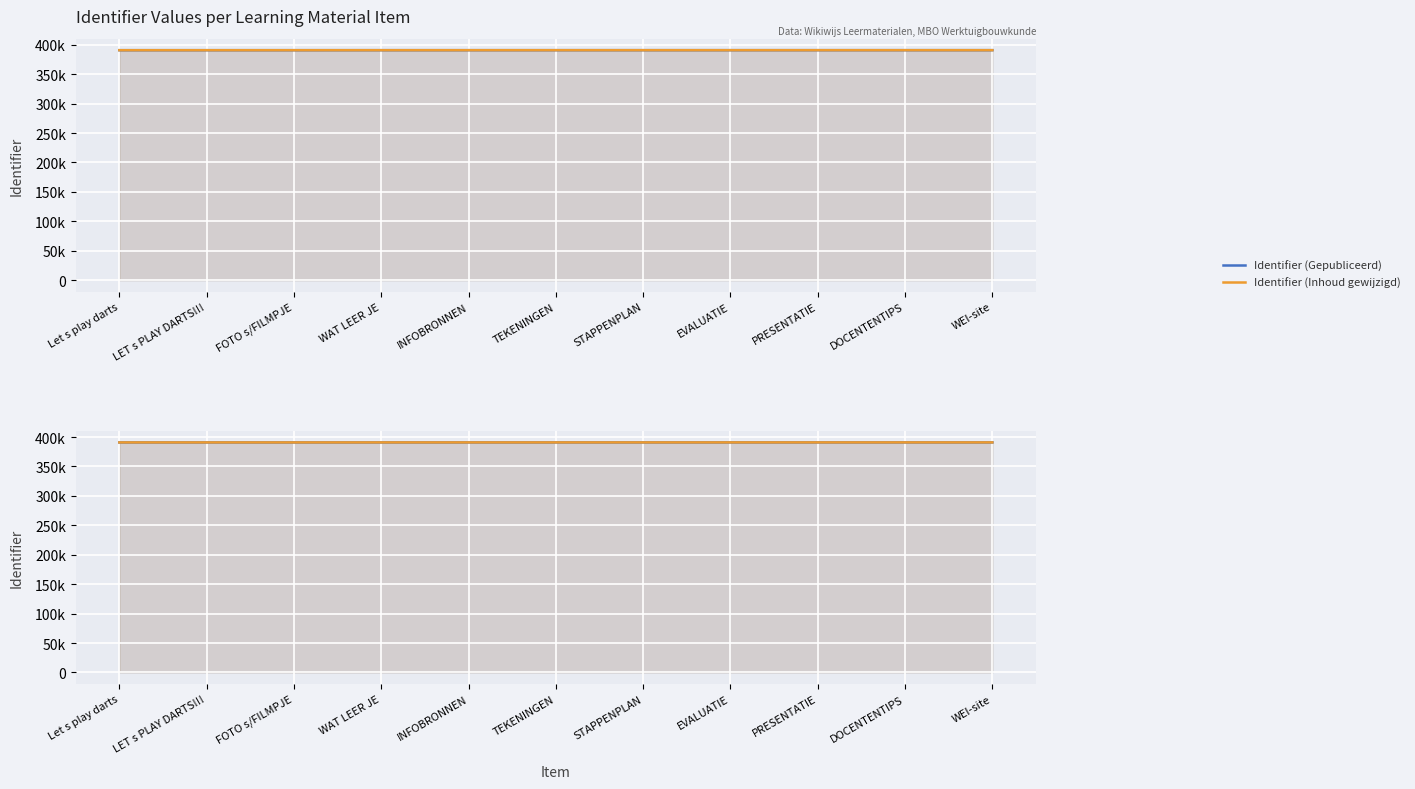

True or false: Identifier (Inhoud gewijzigd) and Identifier (Gepubliceerd) intersect in this chart.

False